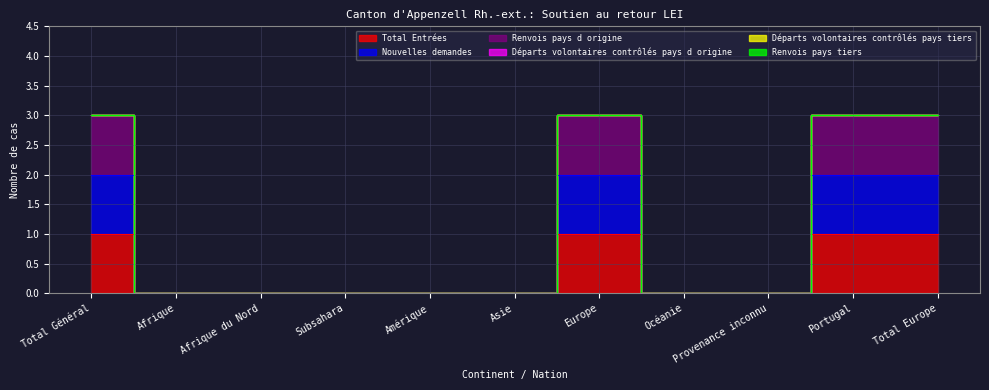

How many lines are shown in the chart?

3